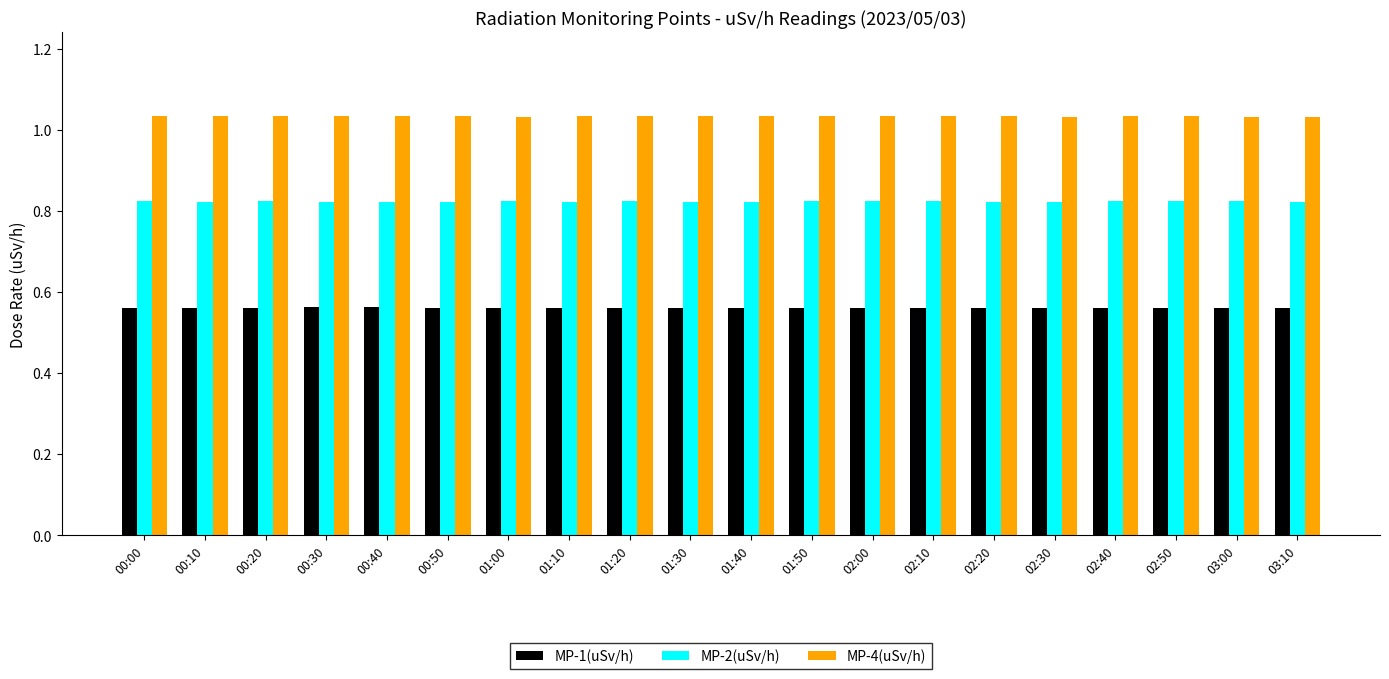

How many groups of bars are there?

20